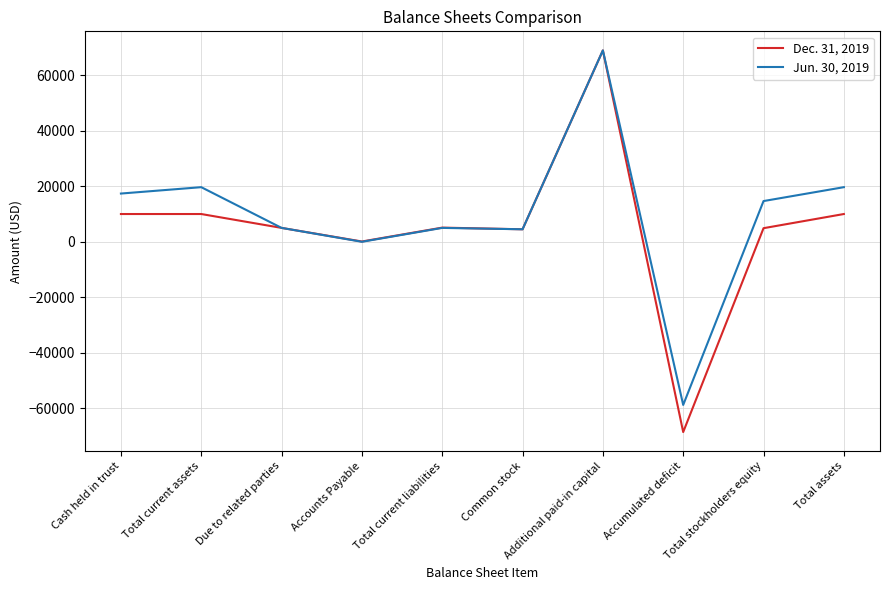

How many distinct data groups are displayed?

2